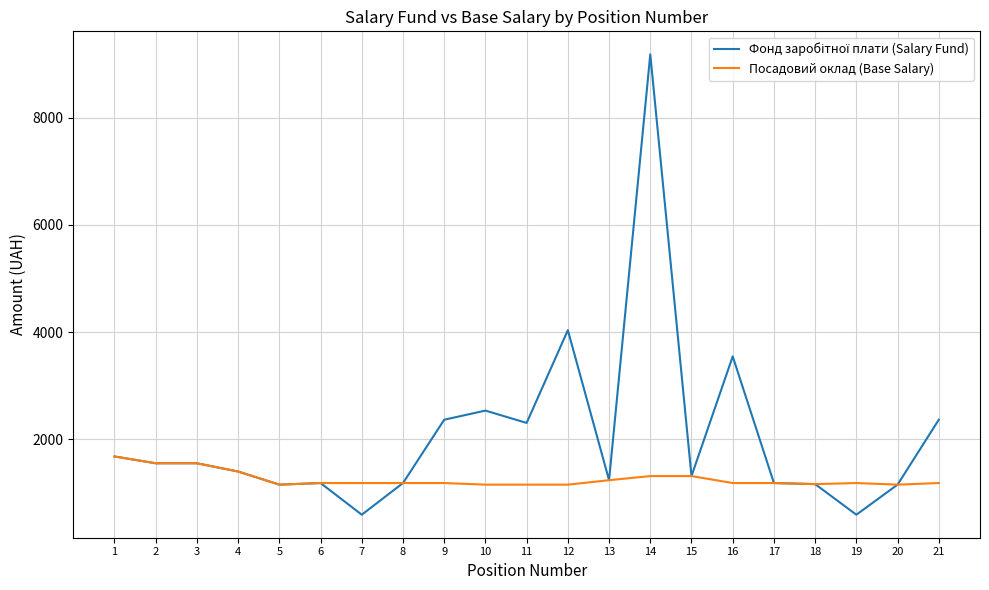

What is the greatest value displayed?

9184.0